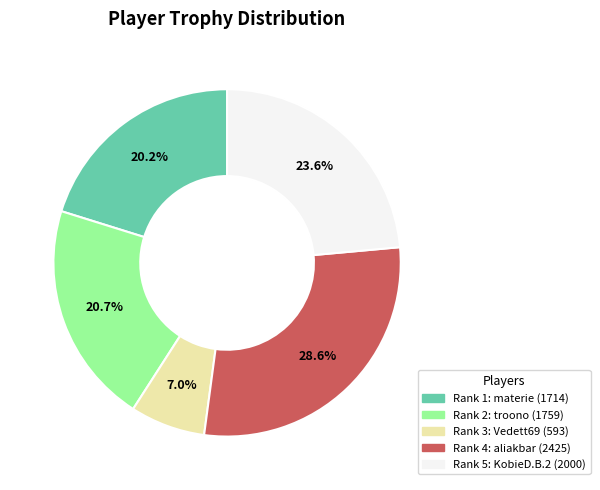

To the nearest percent, what is the average slice percentage?

20%